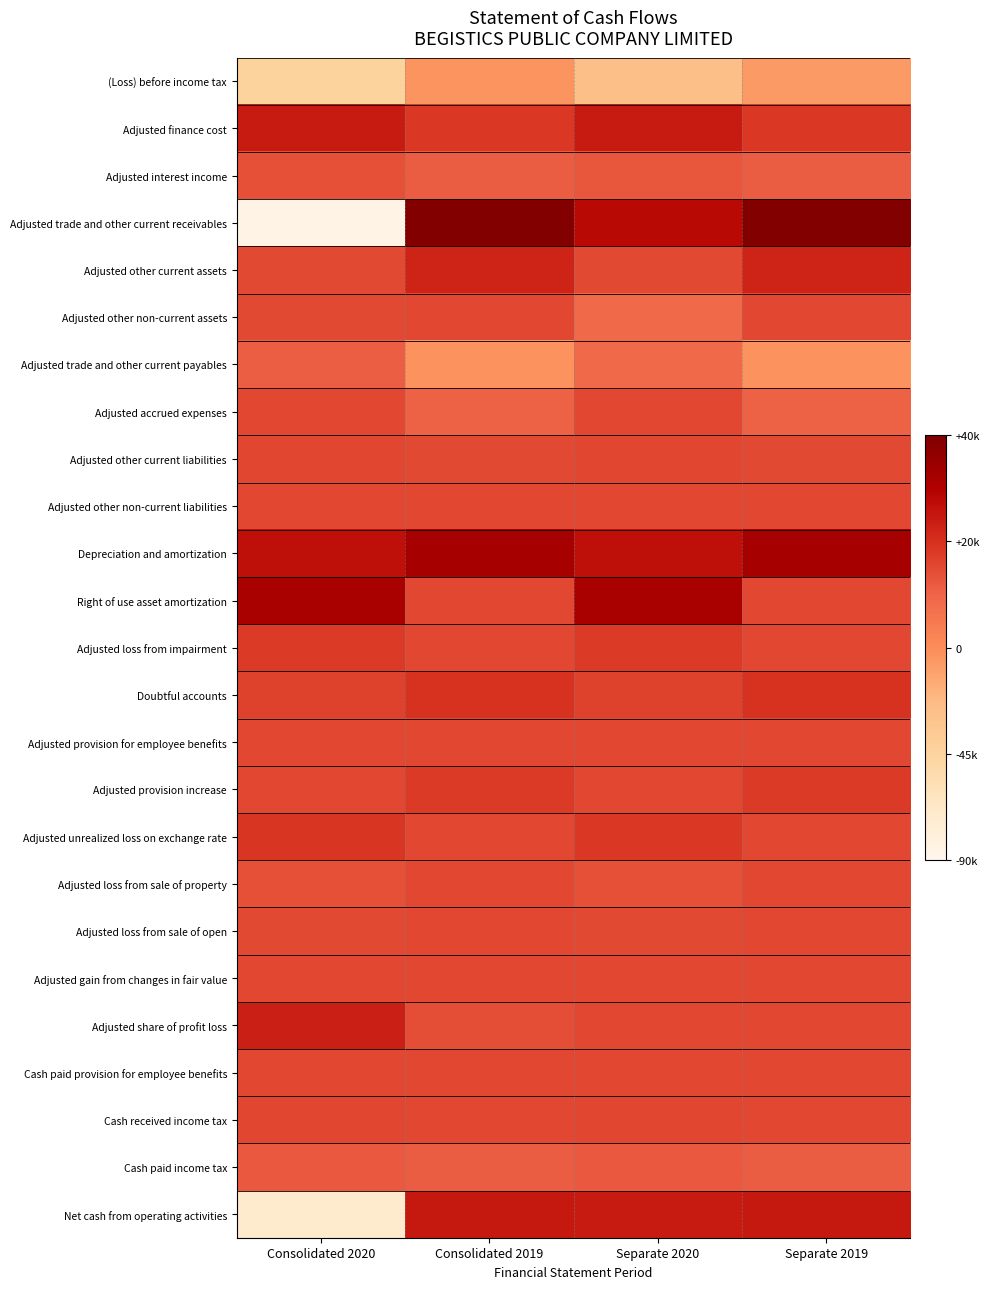

Rank the series at Consolidated 2019 from highest to lowest value.

Adjusted trade and other current receivables, Depreciation and amortization, Net cash from operating activities, Adjusted other current assets, Doubtful accounts, Adjusted finance cost, Adjusted provision increase, Adjusted loss from sale of property, Adjusted other non-current liabilities, Adjusted unrealized loss on exchange rate, Adjusted provision for employee benefits, Right of use asset amortization, Adjusted loss from impairment, Adjusted loss from sale of open, Cash paid provision for employee benefits, Cash received income tax, Adjusted gain from changes in fair value, Adjusted other non-current assets, Adjusted other current liabilities, Adjusted share of profit loss, Cash paid income tax, Adjusted interest income, Adjusted accrued expenses, Adjusted trade and other current payables, (Loss) before income tax